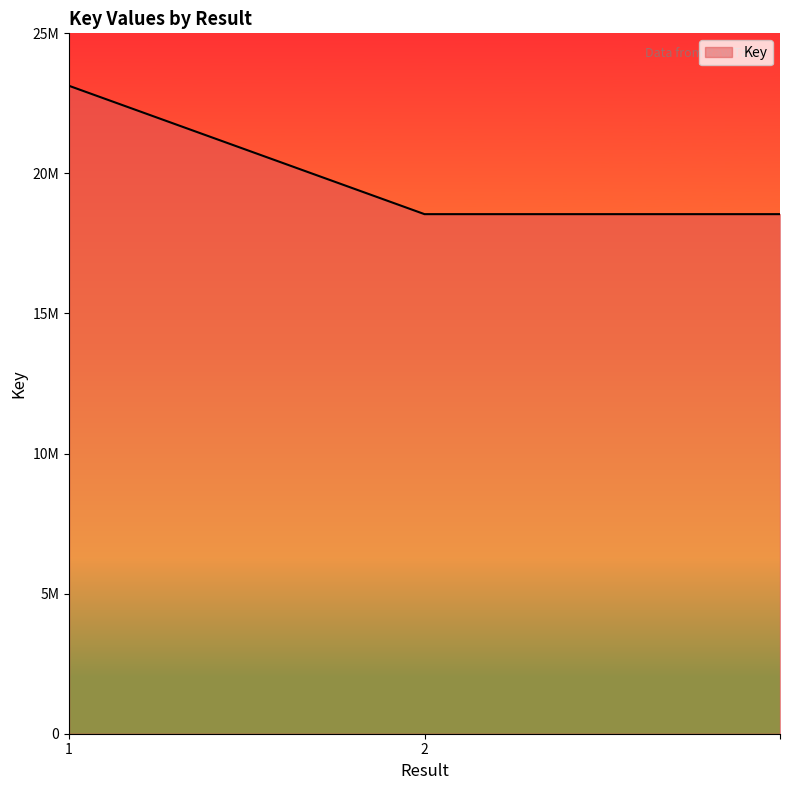

Does the chart have visible grid lines?

No